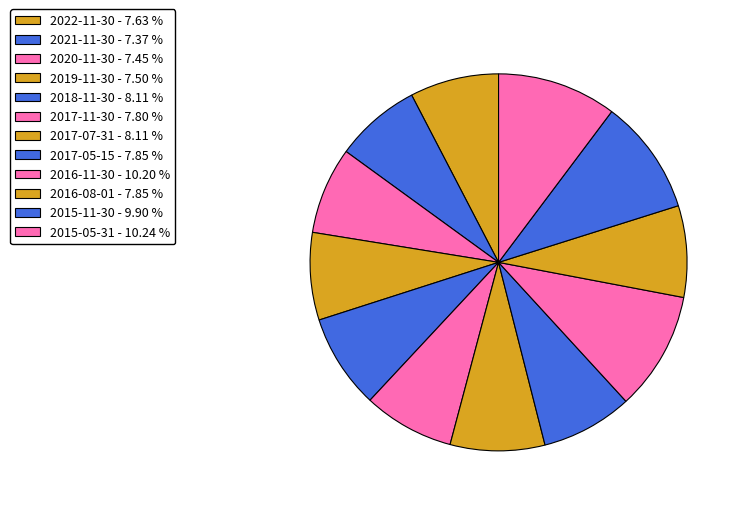

What percentage do 2022-11-30 and 2015-11-30 together represent?

17.5%